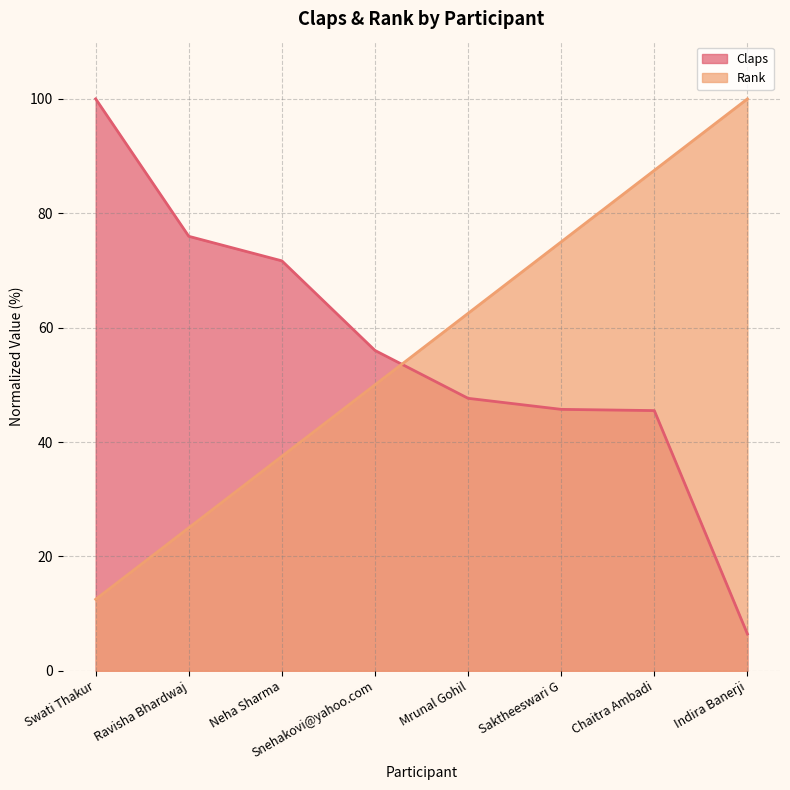

At which label does Rank first exceed 62?

Mrunal Gohil